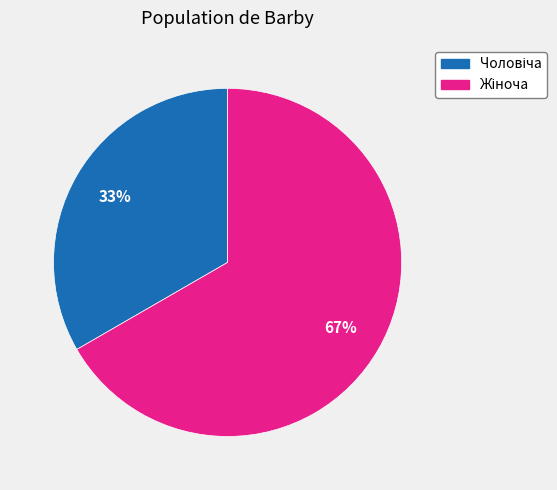

To the nearest percent, what is the average slice percentage?

50%